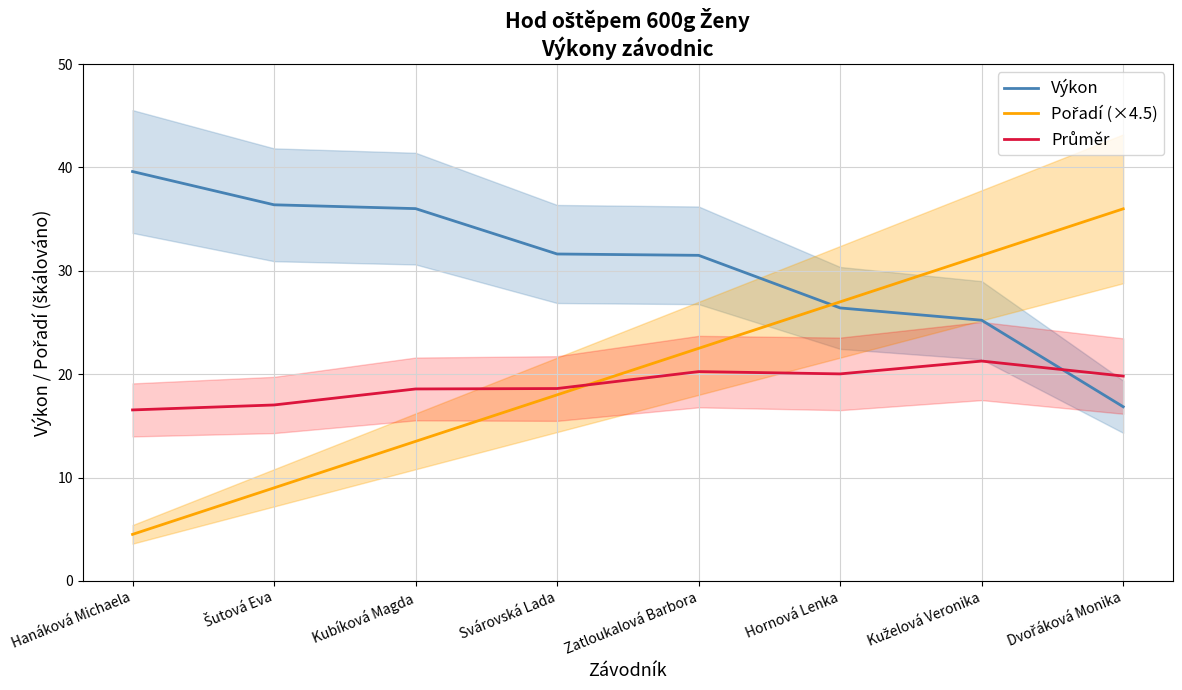

At how many categories does at least one series exceed 13?

8